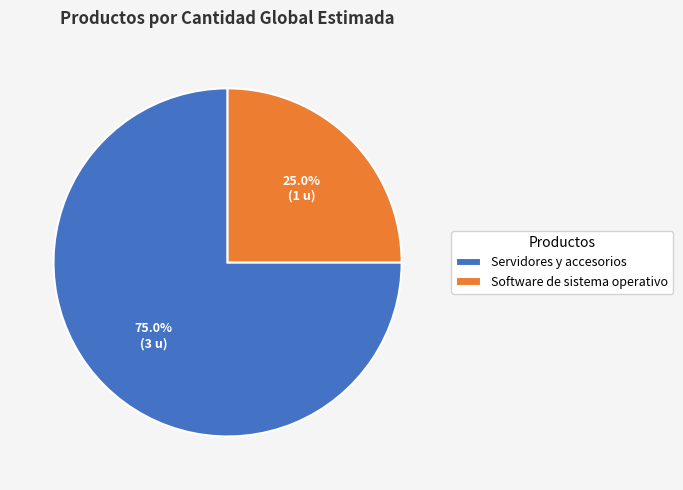

What portion of the pie excludes Software de sistema operativo?

75.0%